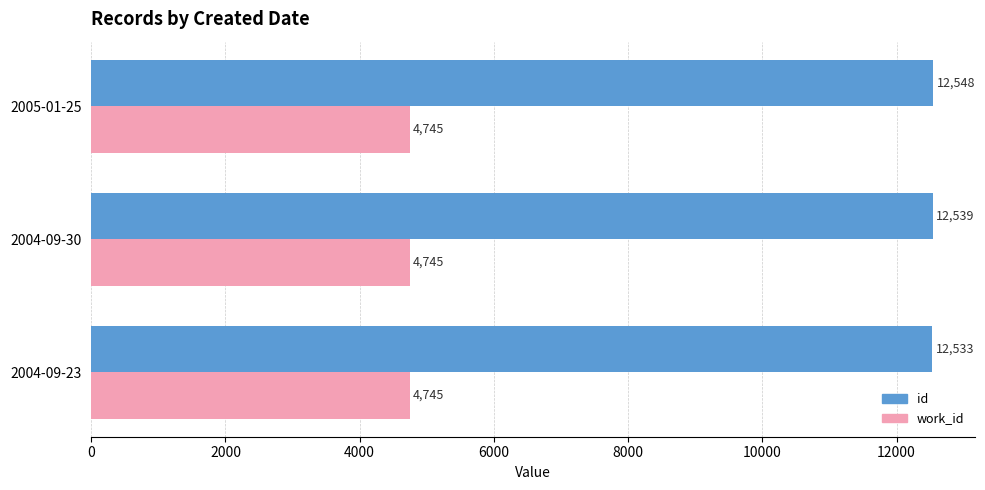

Rank the categories by id value from lowest to highest.

2004-09-23, 2004-09-30, 2005-01-25